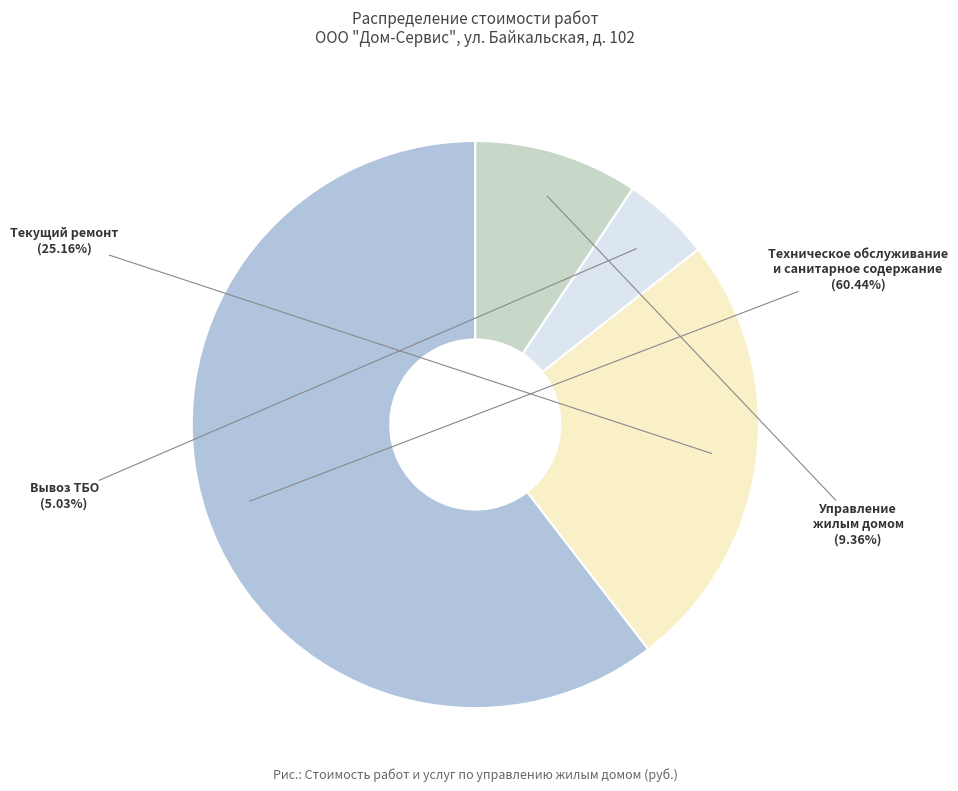

Do Управление жилым домом and Техническое обслуживание и санитарное содержание together represent more than half of the pie?

Yes